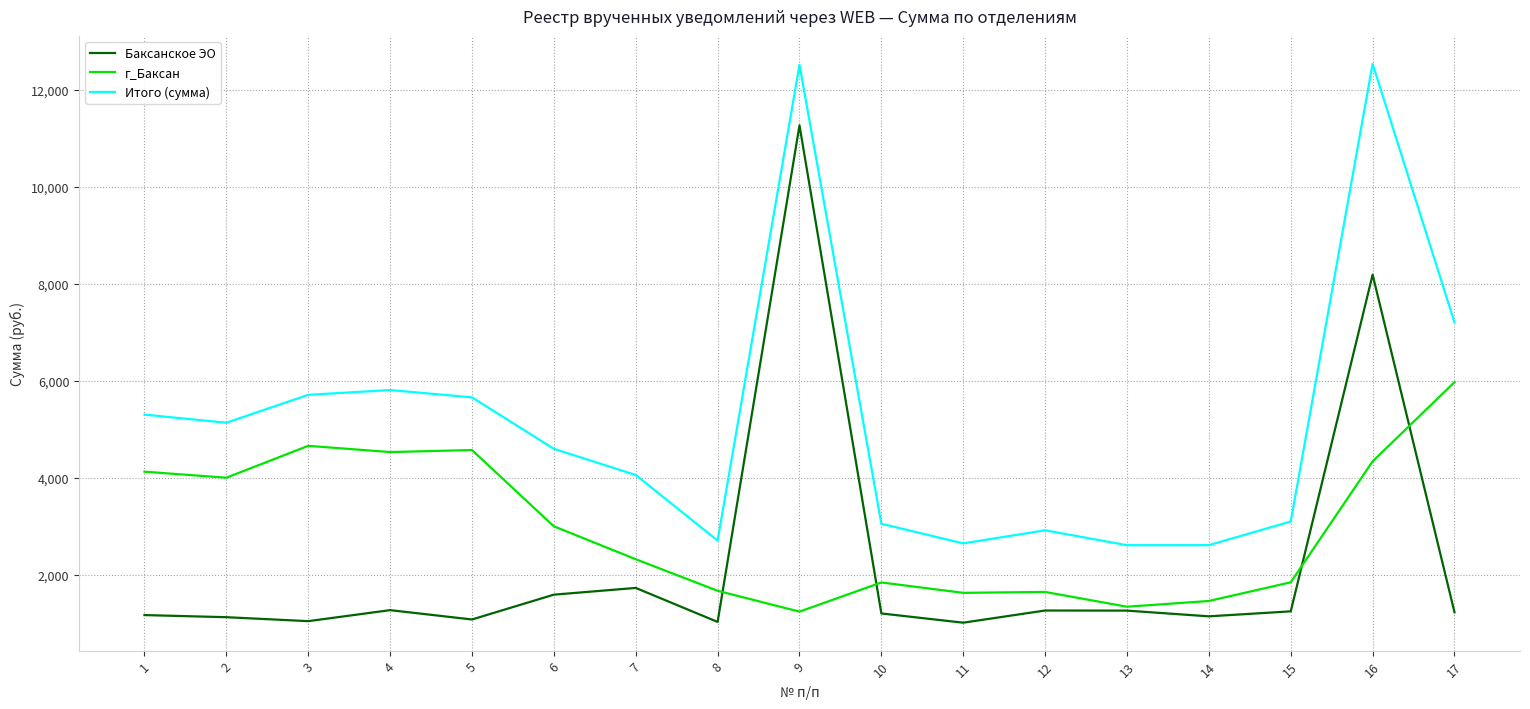

What is the highest value of the Баксанское ЭО series?

11271.1